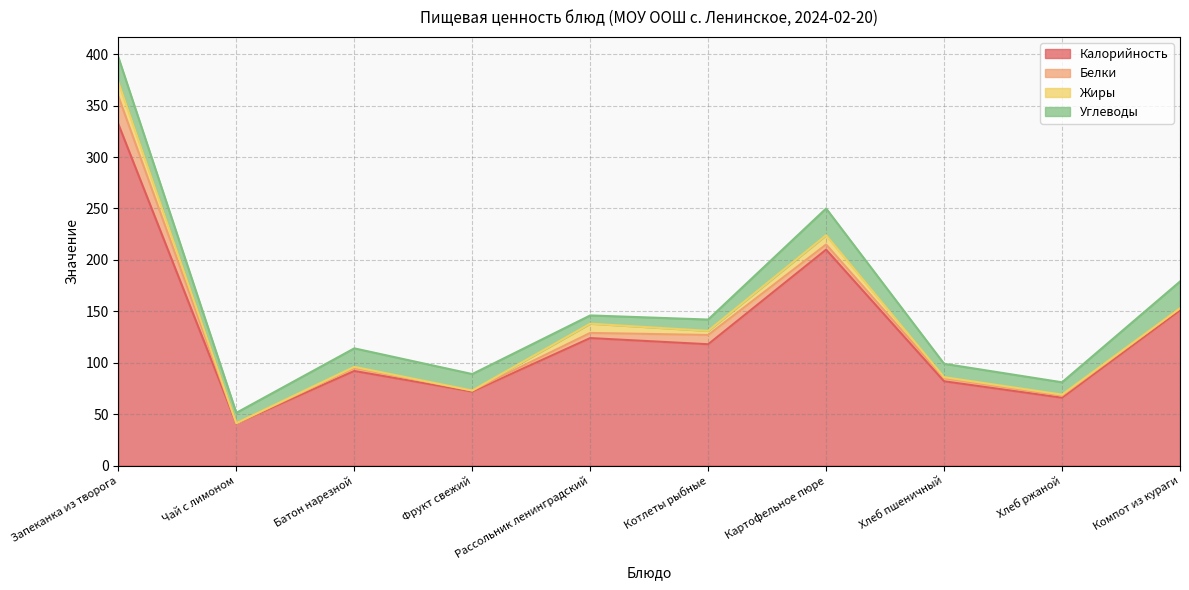

At which label does Углеводы first exceed 16?

Запеканка из творога